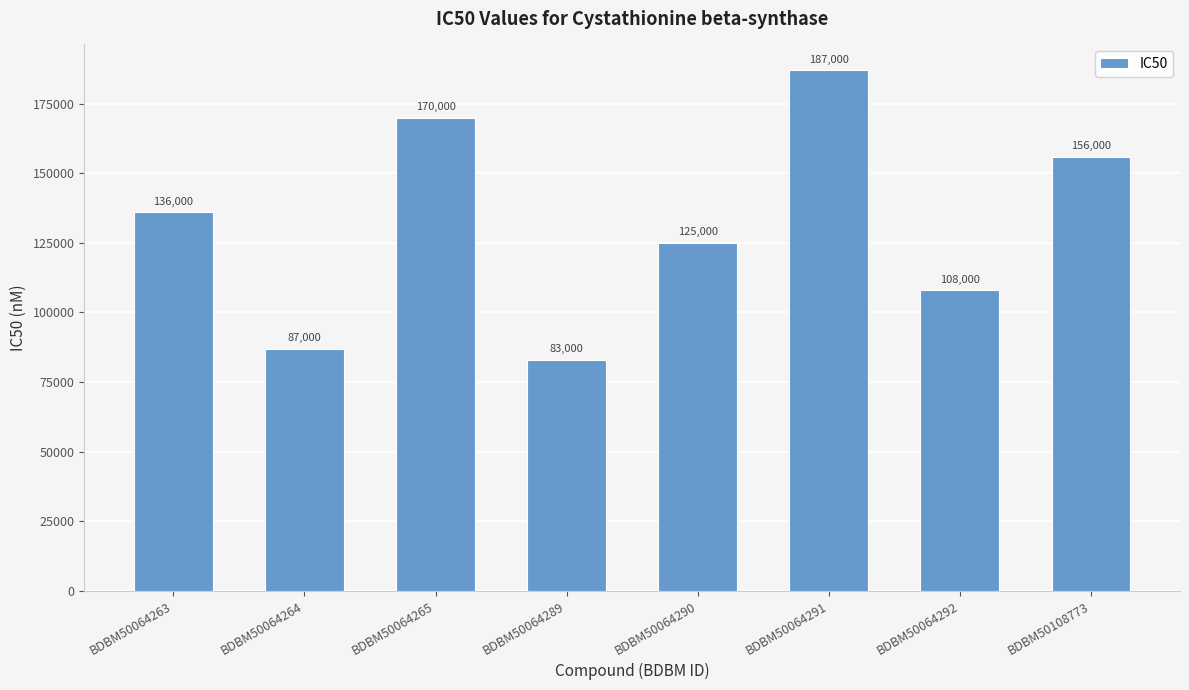

Rank the categories by value from highest to lowest.

BDBM50064291, BDBM50064265, BDBM50108773, BDBM50064263, BDBM50064290, BDBM50064292, BDBM50064264, BDBM50064289